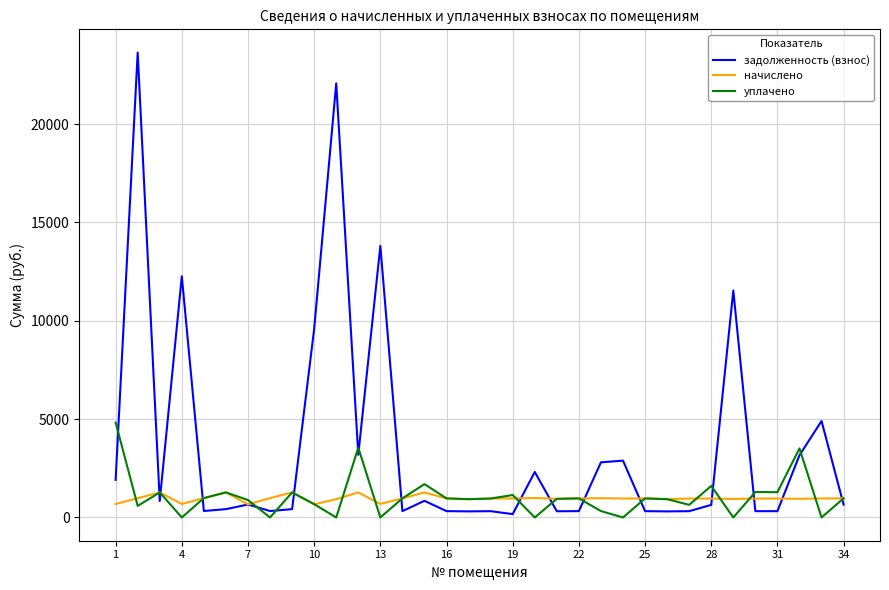

Which series has the largest total across all categories?

задолженность (взнос)